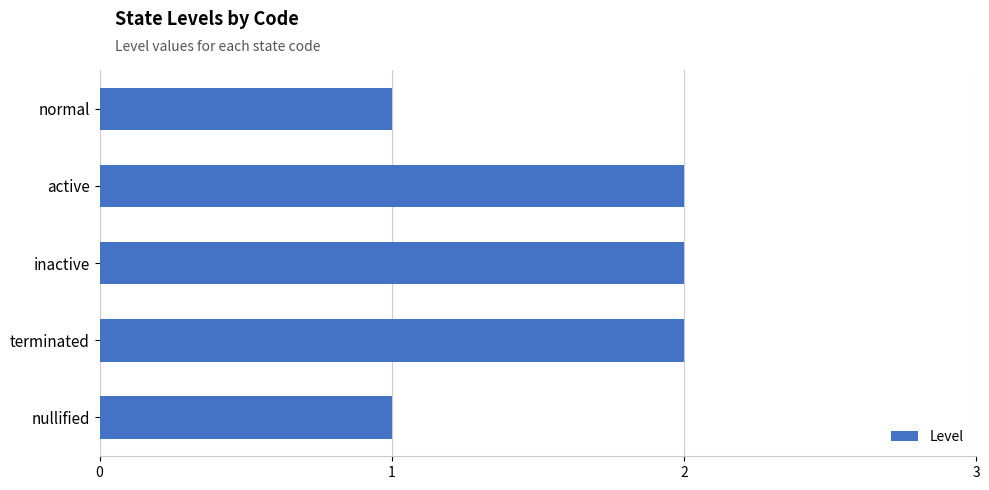

Are the bars horizontal?

Yes